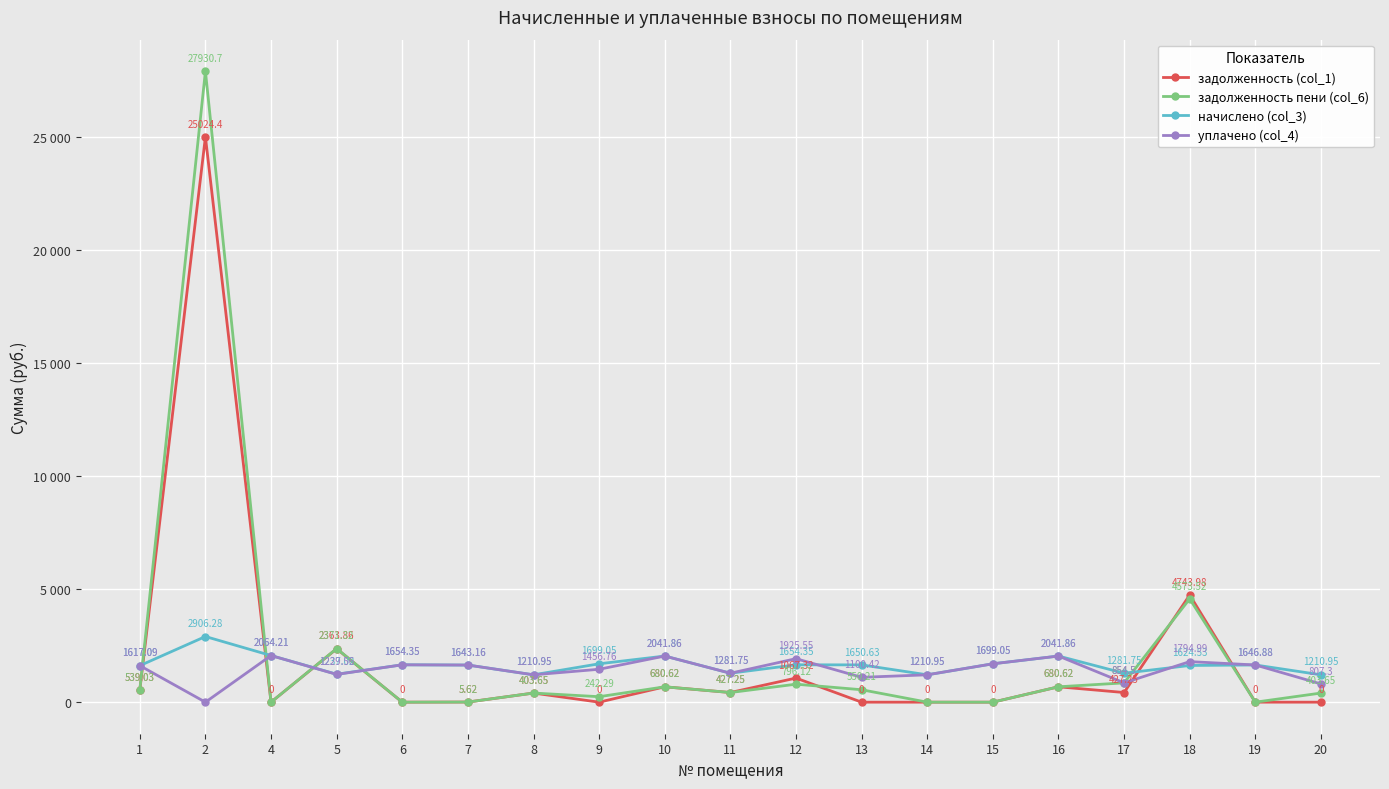

Is this an area chart (filled region under the line)?

No